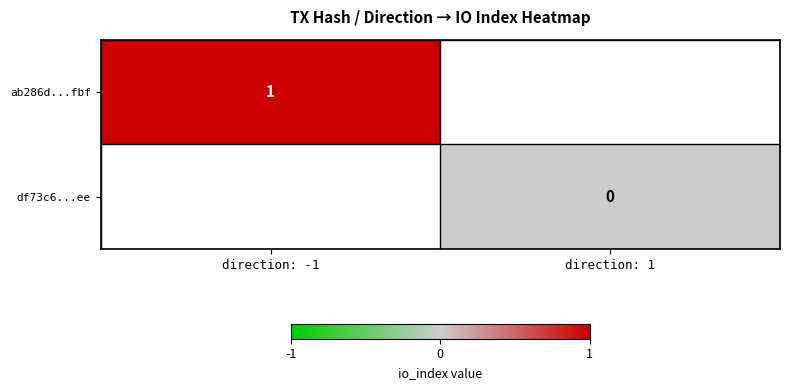

Is it true that ab286d...fbf equals 0 at direction: -1?

False